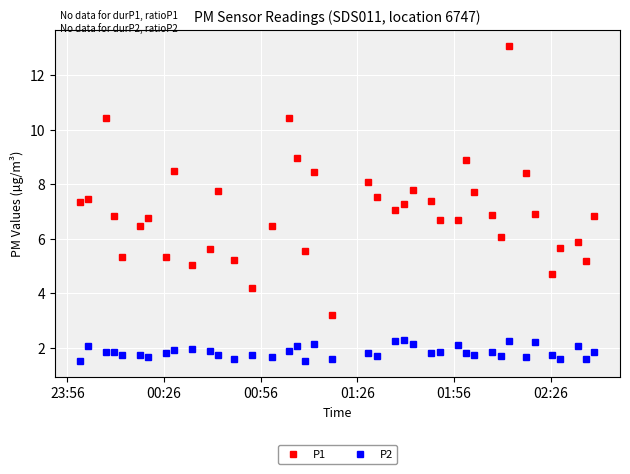

Which series has the largest total across all categories?

P1